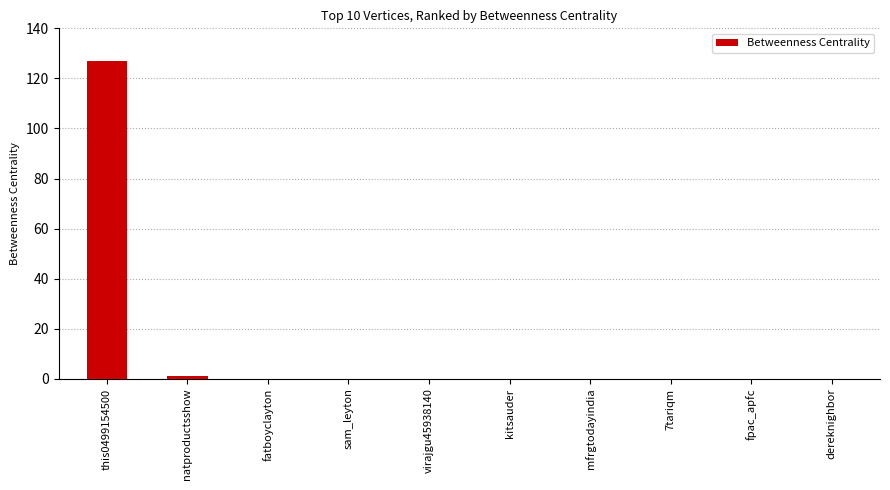

Reading right to left, extract all data points from this chart.

0	0	0	0	0	0	0	0	1	127